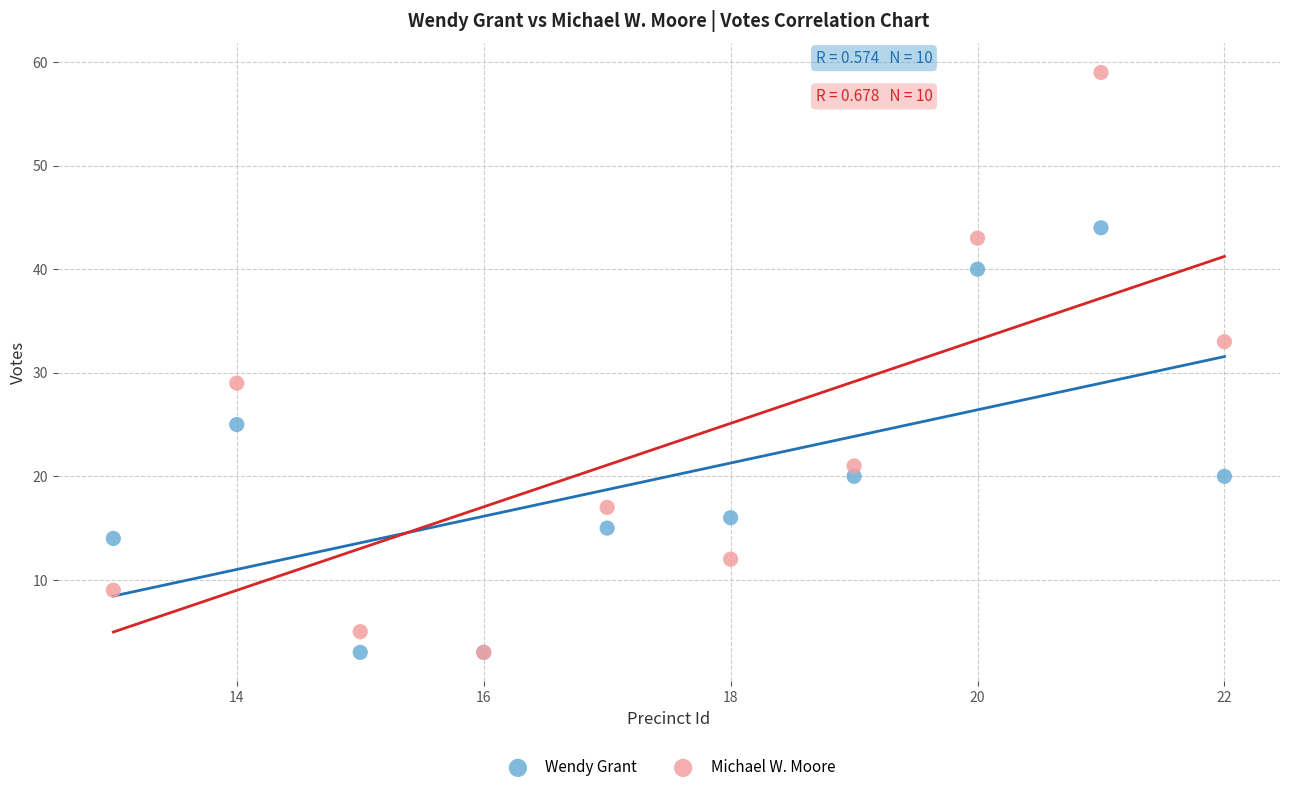

Which series has the largest Y range (max minus min)?

Michael W. Moore